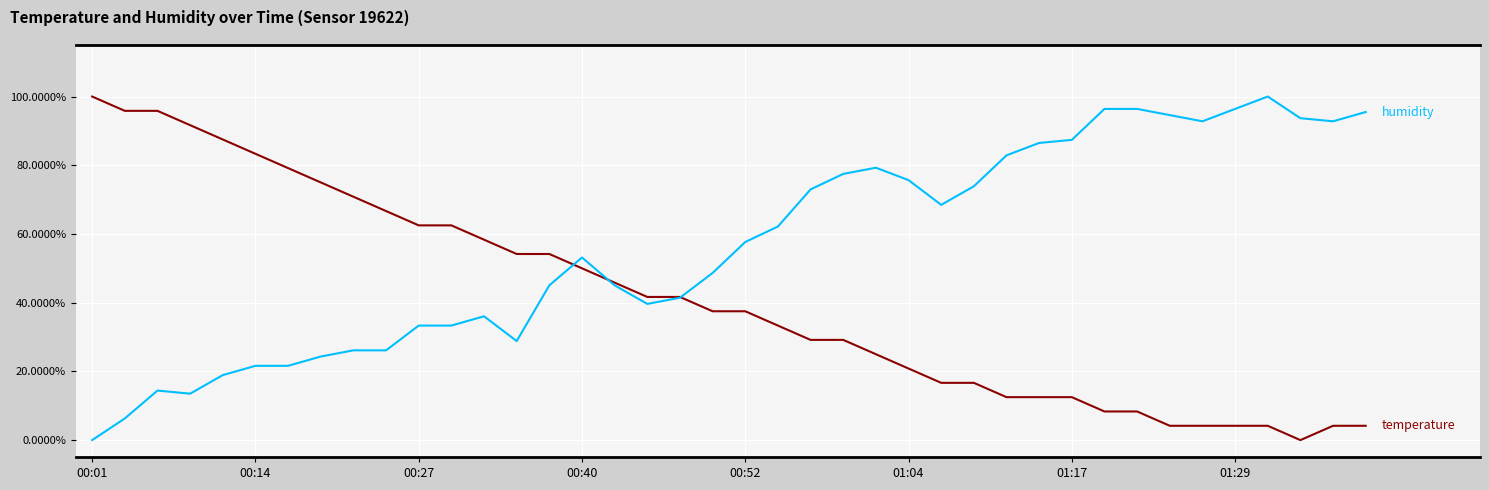

Reading left to right, list all the values displayed in this chart.

temperature: 1.0	1.0	1.0	0.9	0.9	0.8	0.8	0.8	0.7	0.7	0.6	0.6	0.6	0.5	0.5	0.5	0.5	0.4	0.4	0.4	0.4	0.3	0.3	0.3	0.3	0.2	0.2	0.2	0.1	0.1	0.1	0.1	0.1	0.0	0.0	0.0	0.0	0.0	0.0	0.0
humidity: 0.0	0.1	0.1	0.1	0.2	0.2	0.2	0.2	0.3	0.3	0.3	0.3	0.4	0.3	0.5	0.5	0.5	0.4	0.4	0.5	0.6	0.6	0.7	0.8	0.8	0.8	0.7	0.7	0.8	0.9	0.9	1.0	1.0	0.9	0.9	1.0	1.0	0.9	0.9	1.0